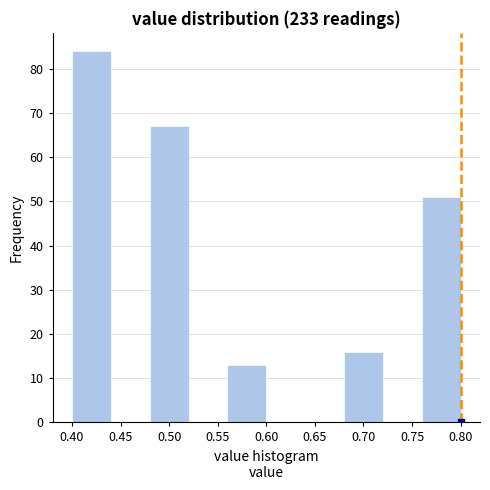

Reading left to right, transcribe this chart: for each bar, give the range it covers on the x-axis and its height. The values are not printed on the chart, so give them approximately, as read against the axis.

0.40 to 0.44: 84
0.44 to 0.48: 0
0.48 to 0.52: 67
0.52 to 0.56: 0
0.56 to 0.60: 13
0.60 to 0.64: 0
0.64 to 0.68: 0
0.68 to 0.72: 16
0.72 to 0.76: 0
0.76 to 0.80: 51